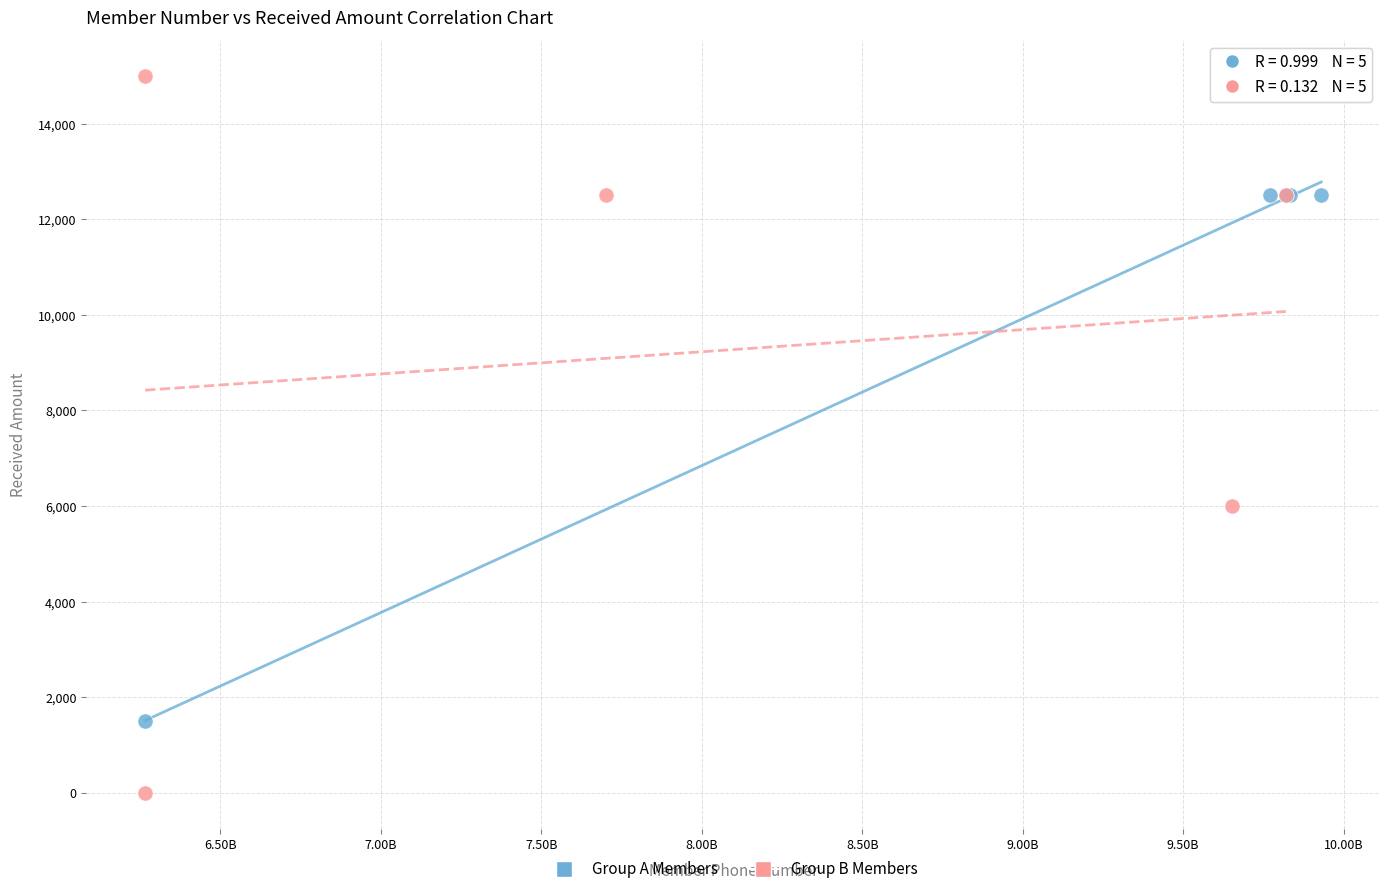

Which series contains the lowest Y value?

Group B Members